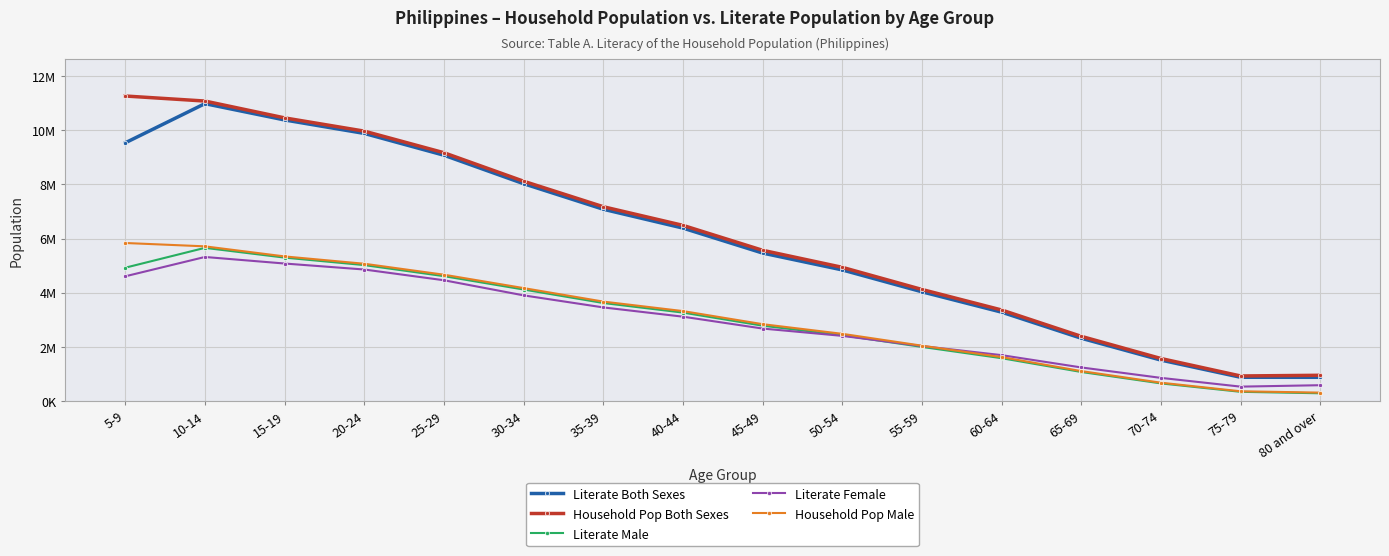

Is this an area chart (filled region under the line)?

No